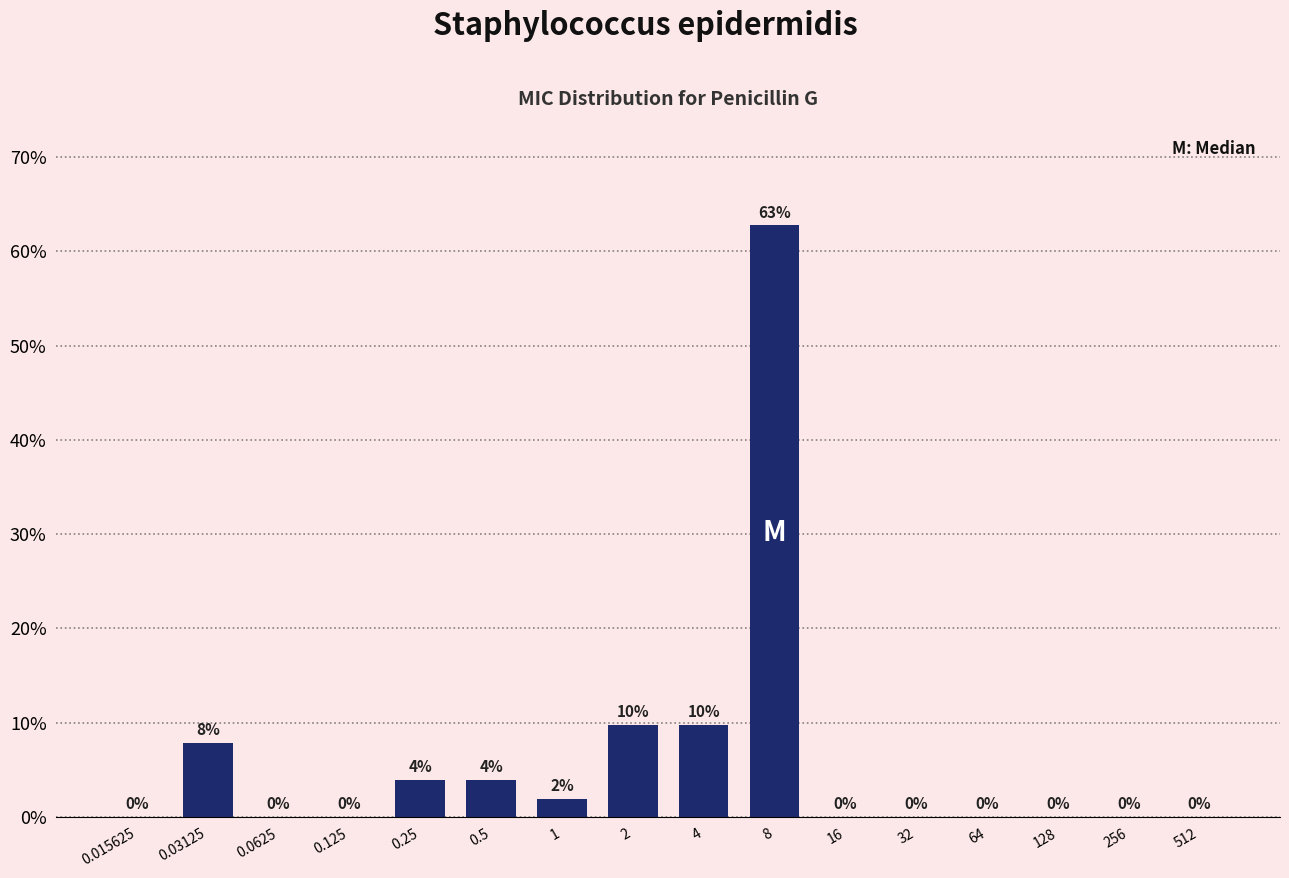

What is the maximum value shown in the chart?

62.7